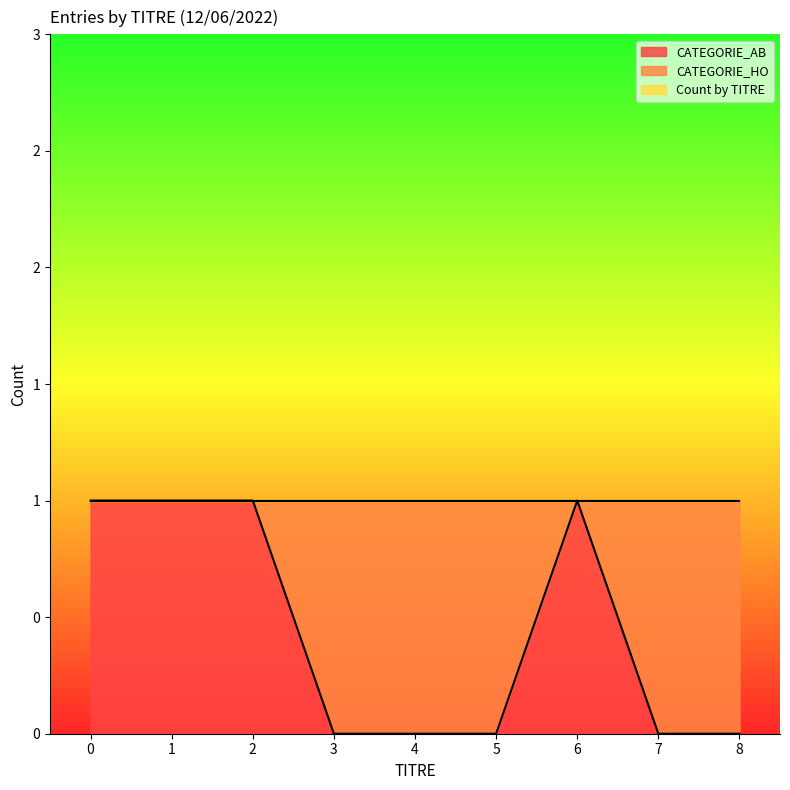

True or false: CATEGORIE_HO and Count by TITRE cross at least once.

False